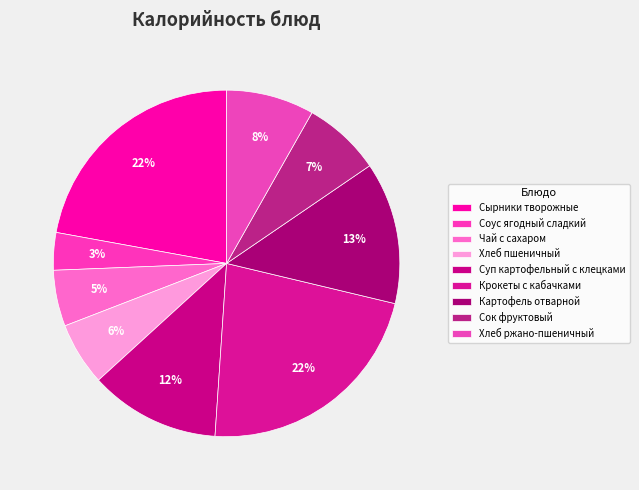

Which has a higher value, Суп картофельный с клецками or Хлеб пшеничный?

Суп картофельный с клецками